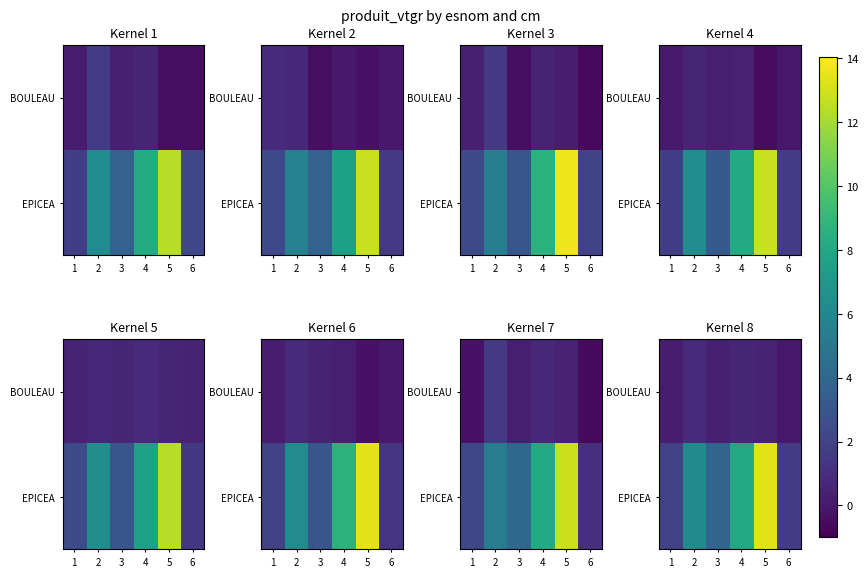

How many negative values does the BOULEAU series have?

1